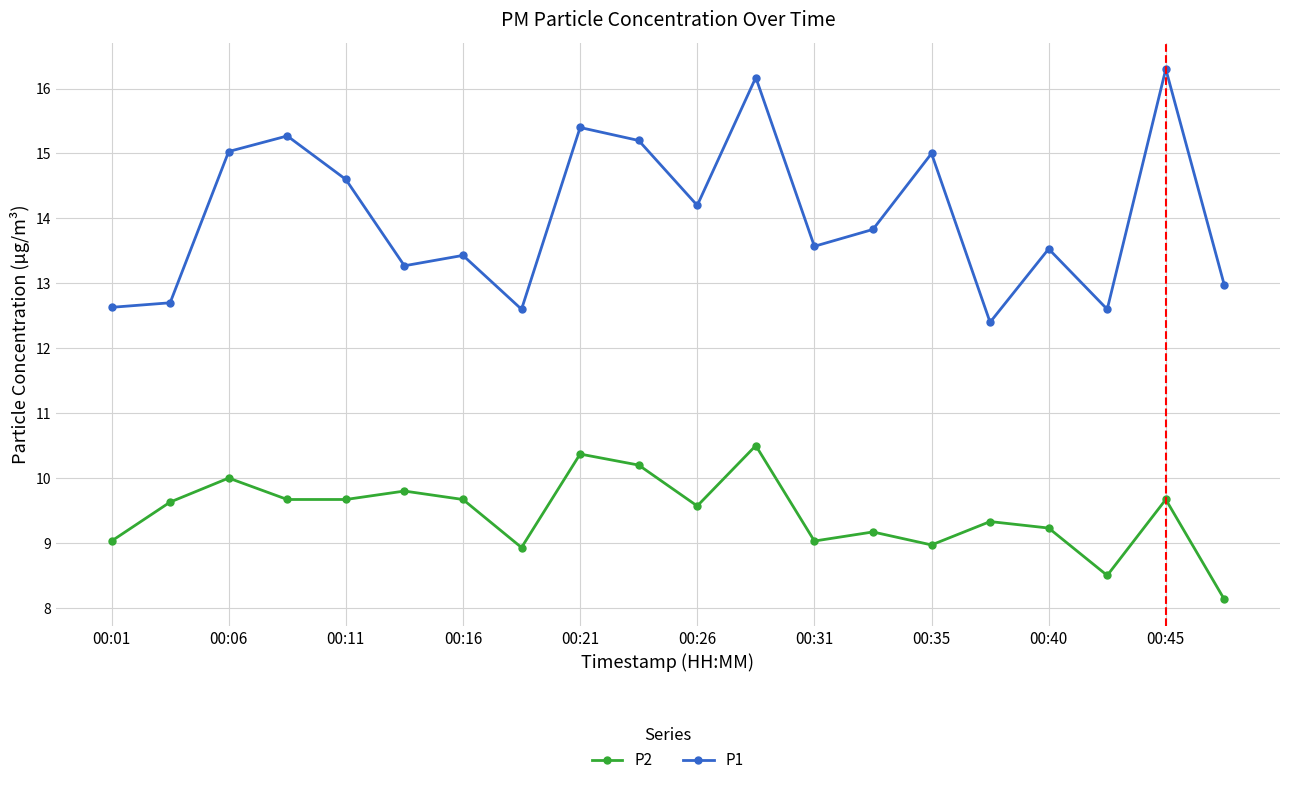

What is the sum of all P1 values?

280.7